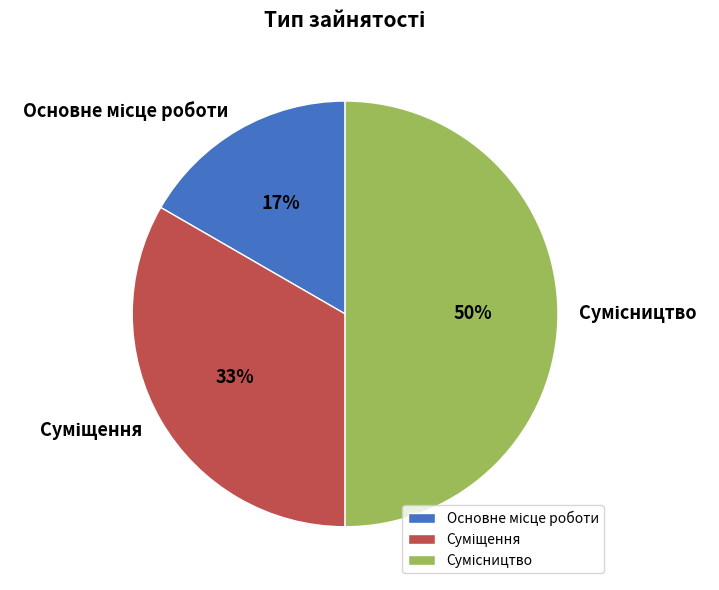

To the nearest percent, what is the difference between the largest and smallest slice percentages?

33%